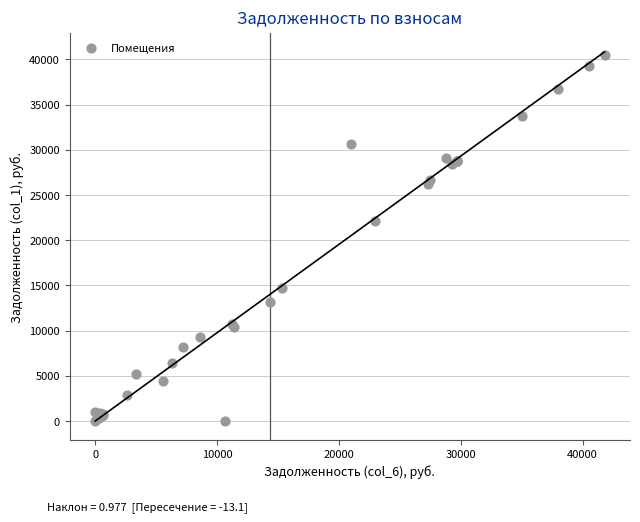

What Y value in the scatter plot is closest to 20252?

22083.7